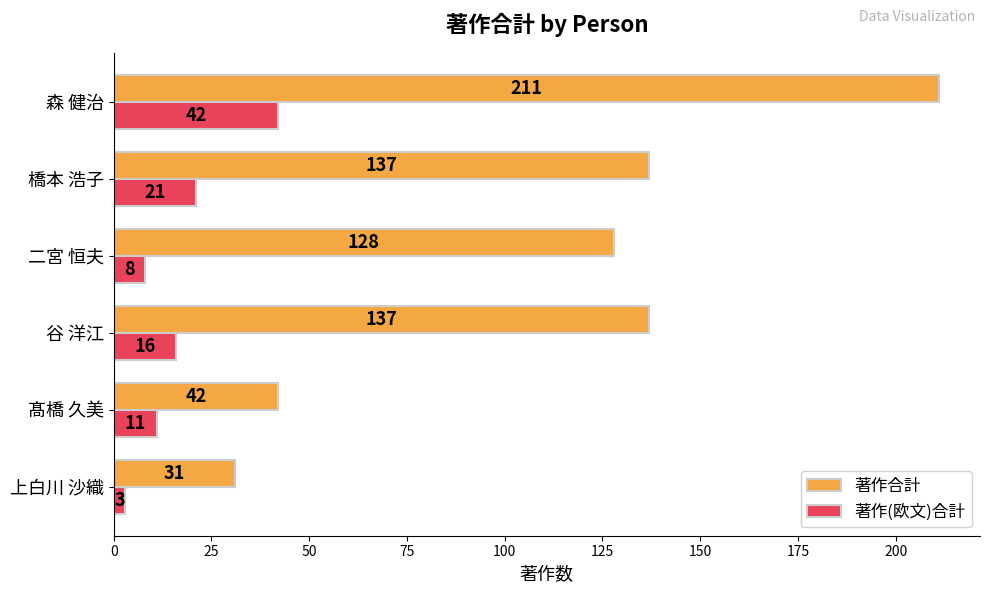

List the series in order of their overall mean, highest first.

著作合計, 著作(欧文)合計